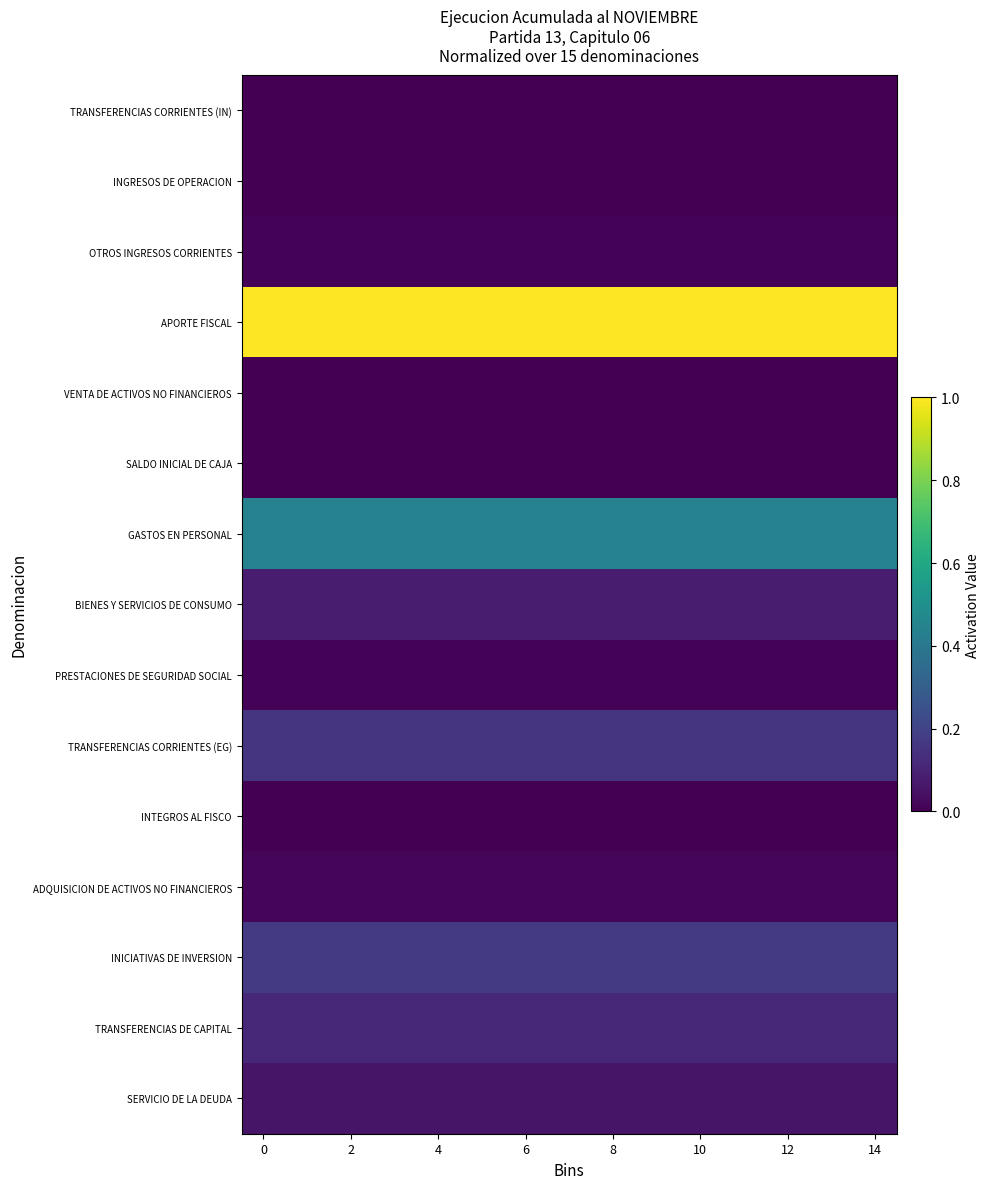

At how many categories does at least one series exceed 0?

15